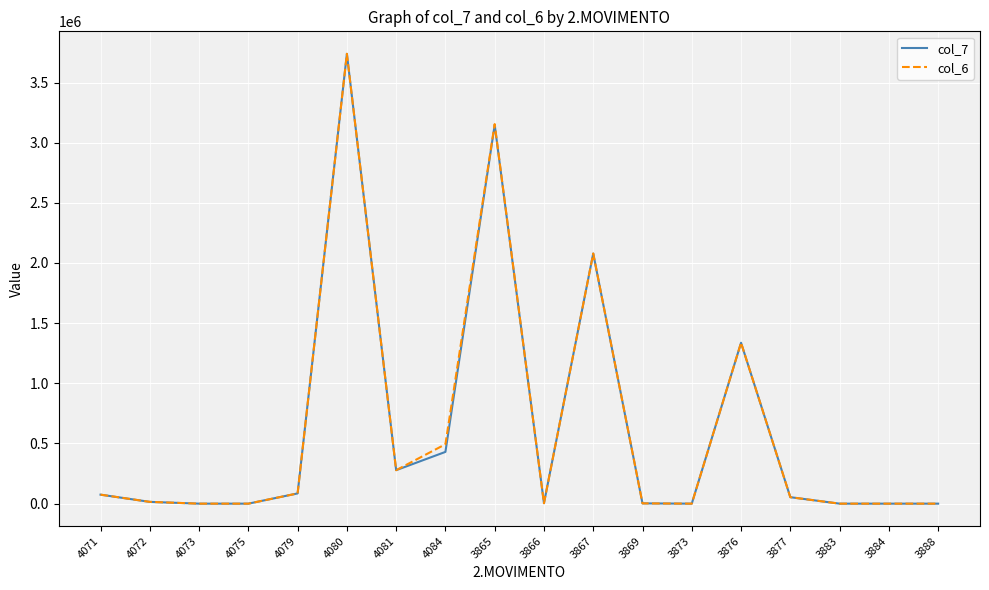

Between 4084 and 3883, which series saw the biggest shift?

col_6